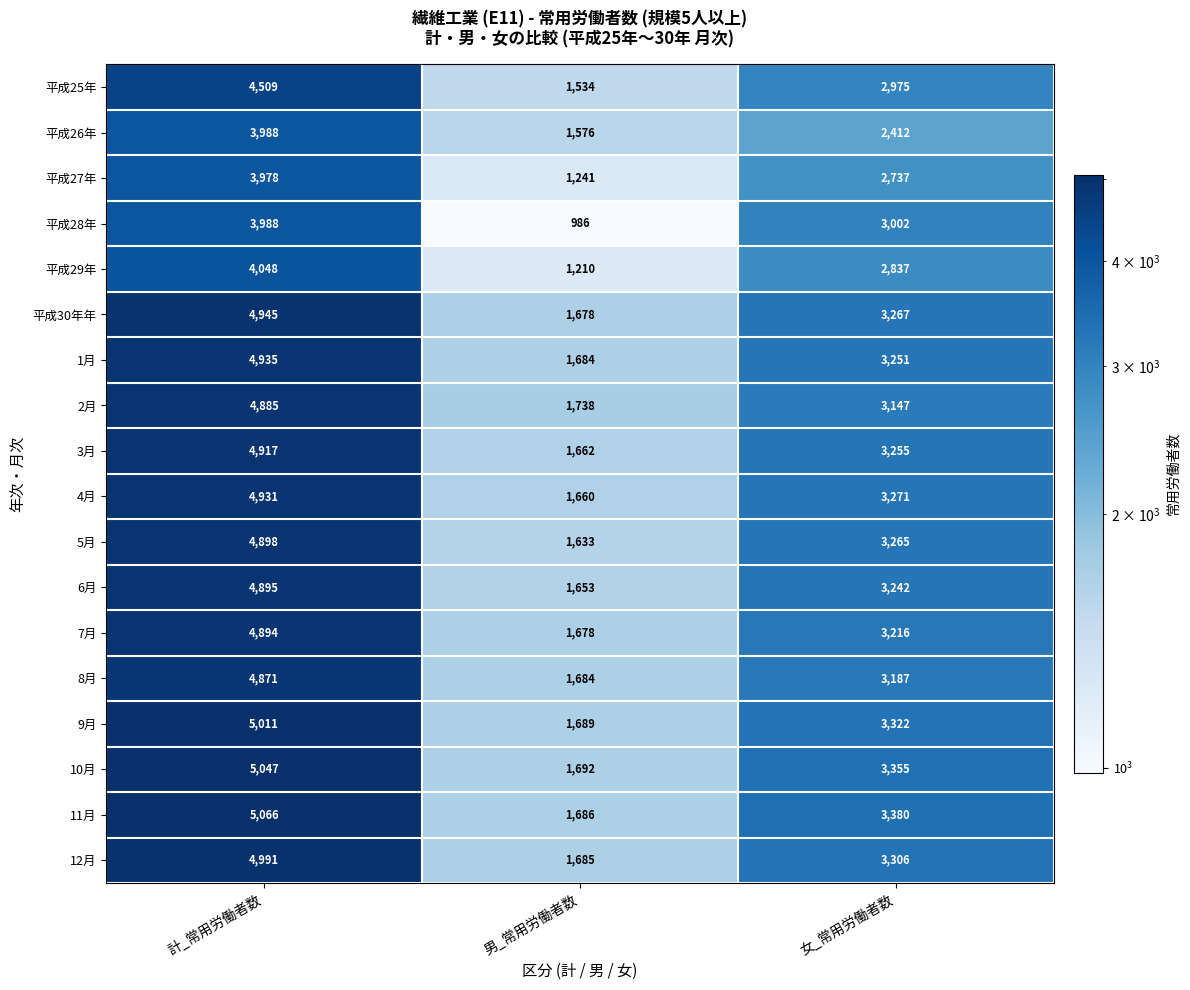

What is the spread (max minus min) of values at 女_常用労働者数?

968